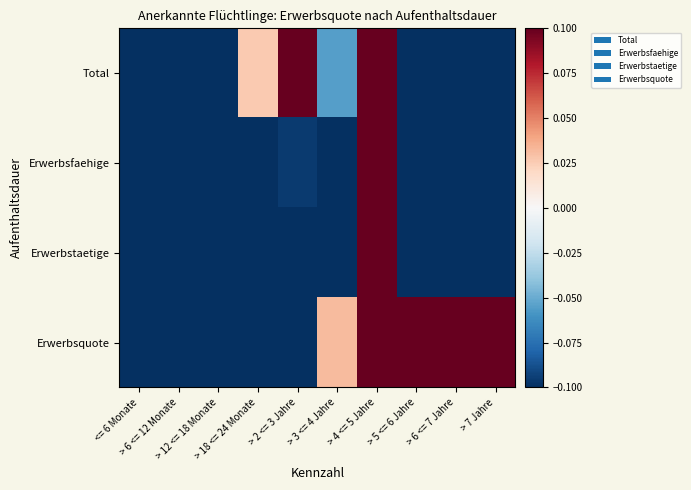

What is the minimum value shown in the chart?

-0.5